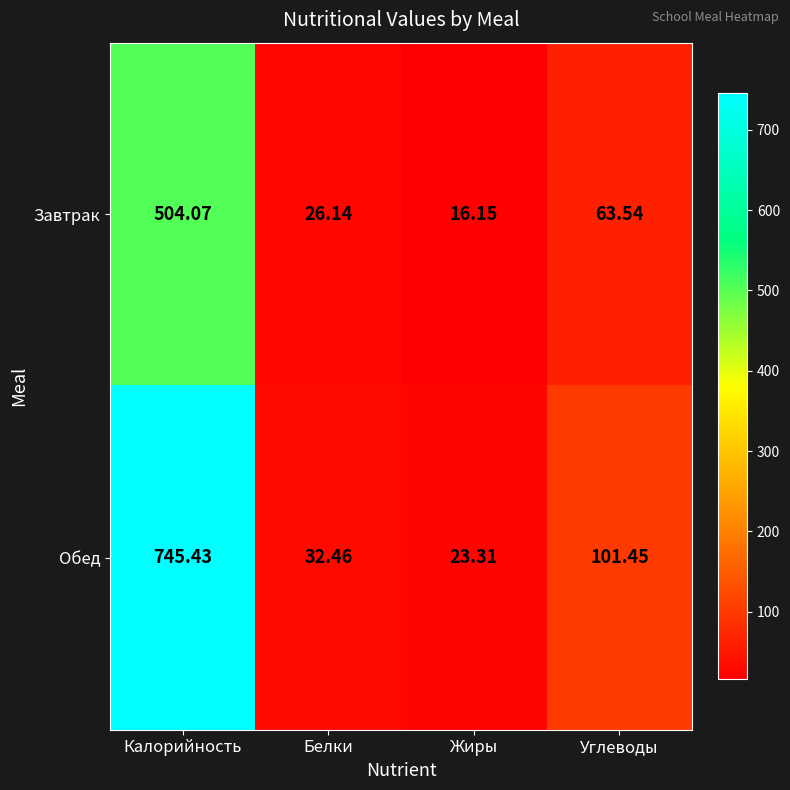

List the series in order of their peak value, highest first.

Обед, Завтрак